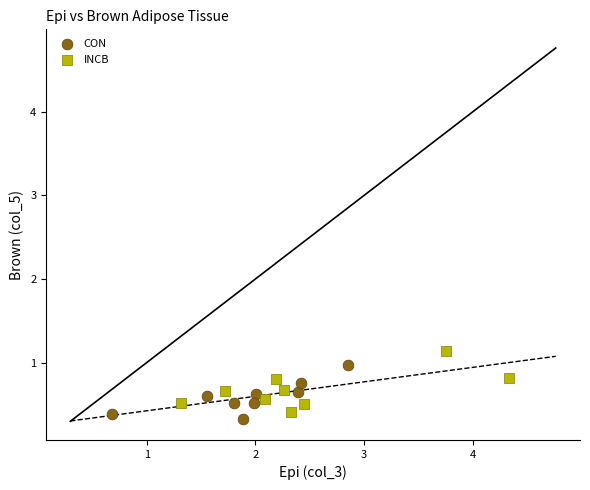

Which series has the largest Y range (max minus min)?

INCB